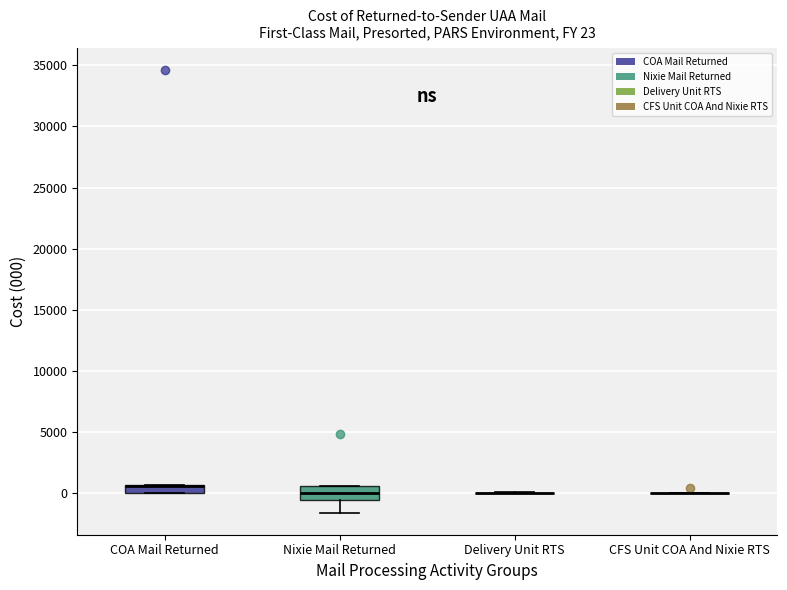

Comparing the boxes themselves (not the whiskers), which one is the tallest?

Nixie Mail Returned